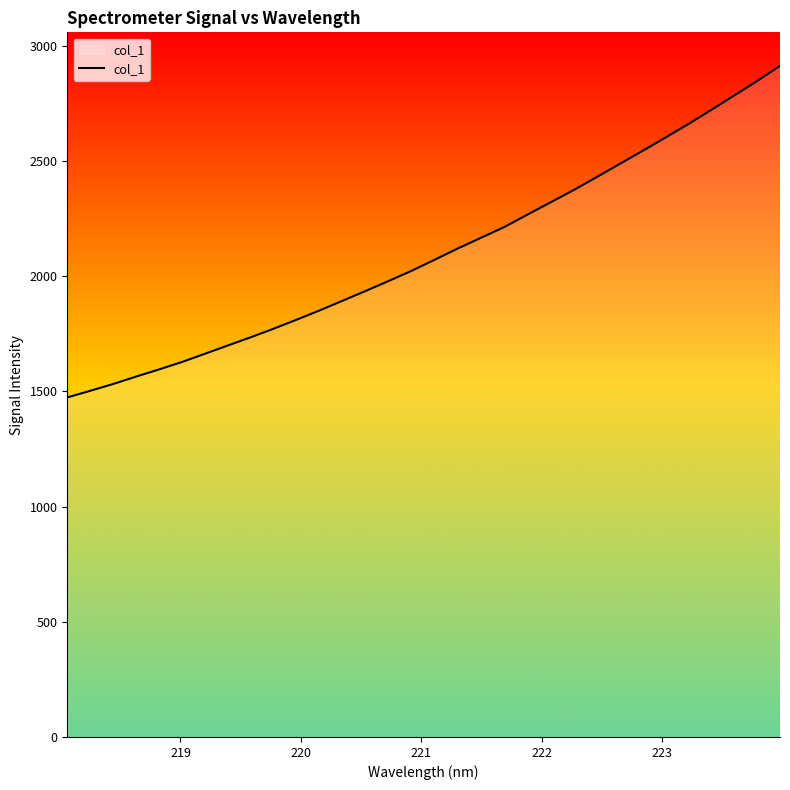

What is the maximum value shown in the chart?

2912.3